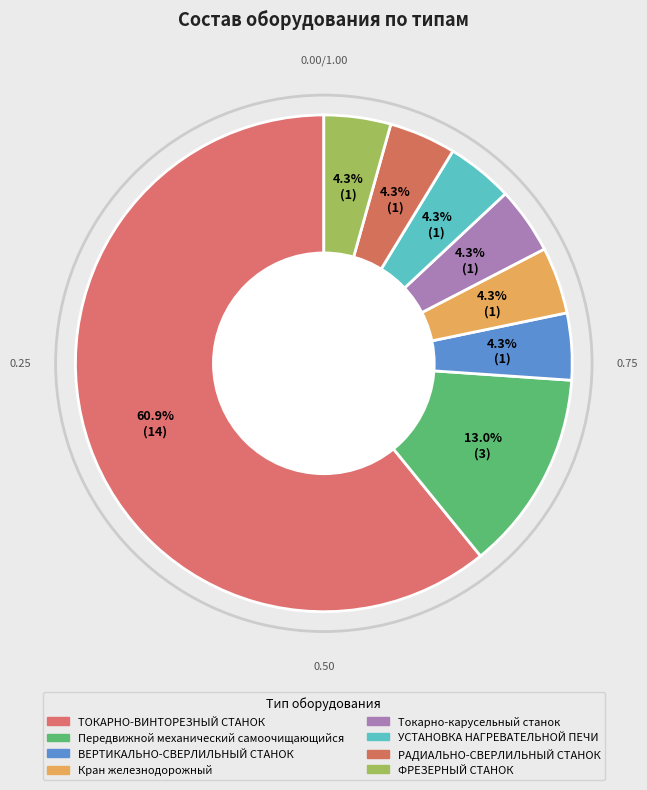

Rank the categories by value from highest to lowest.

ТОКАРНО-ВИНТОРЕЗНЫЙ СТАНОК, Передвижной механический самоочищающийся, ВЕРТИКАЛЬНО-СВЕРЛИЛЬНЫЙ СТАНОК, Кран железнодорожный, Токарно-карусельный станок, УСТАНОВКА НАГРЕВАТЕЛЬНОЙ ПЕЧИ, РАДИАЛЬНО-СВЕРЛИЛЬНЫЙ СТАНОК, ФРЕЗЕРНЫЙ СТАНОК